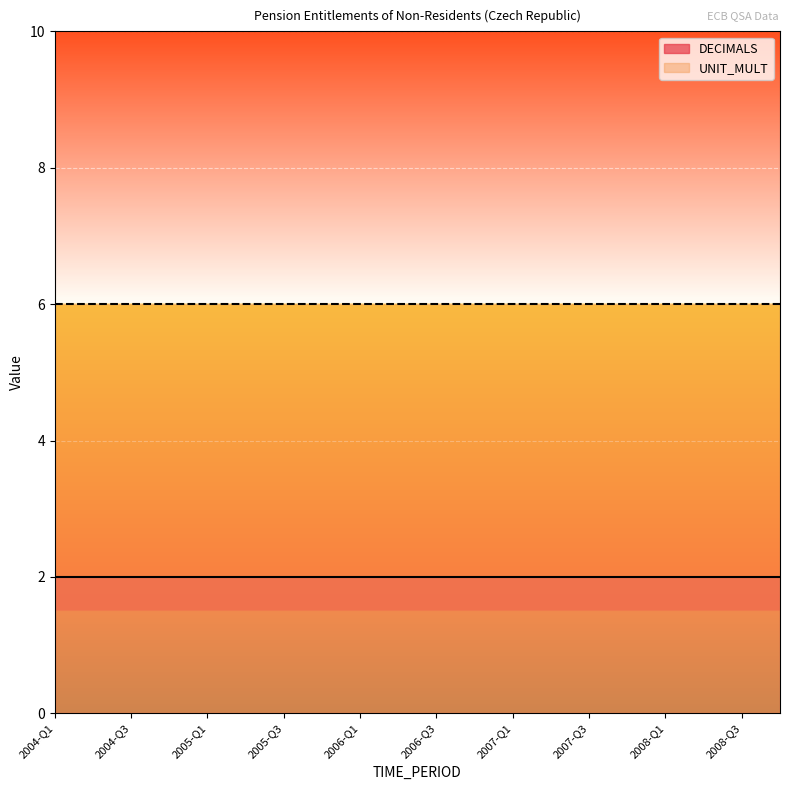

What is the highest value of the DECIMALS series?

2